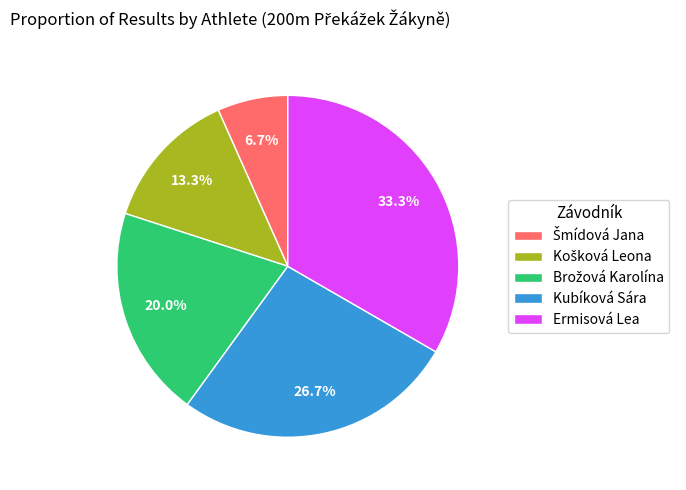

Which slice is the largest?

Ermisová Lea